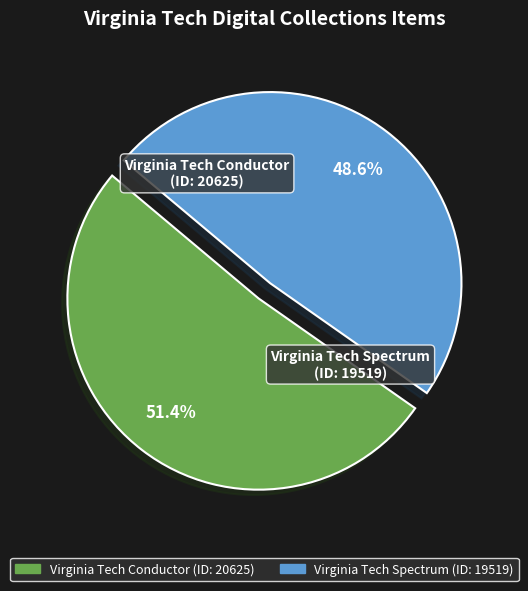

To the nearest percent, what percentage of the pie is Virginia Tech Spectrum?

49%